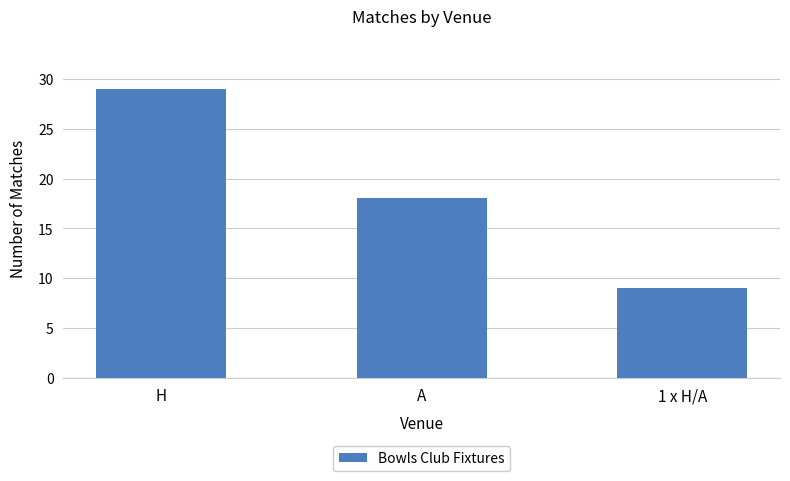

List the labels in order of value, smallest first.

1 x H/A, A, H